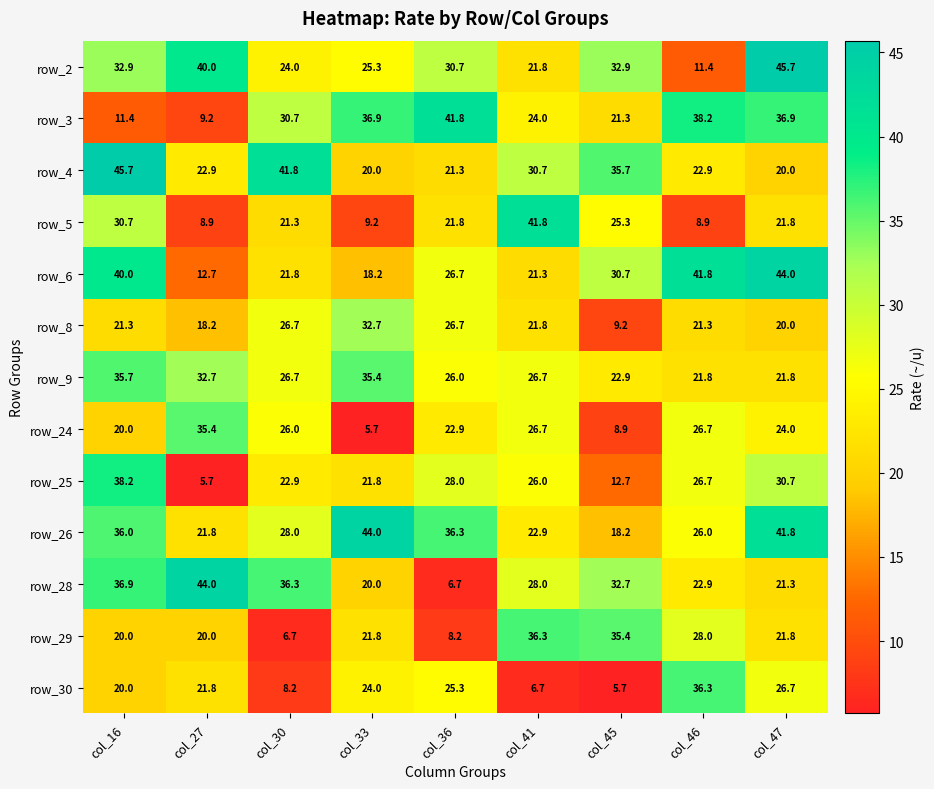

What is the difference between the second highest and minimum values in the row_3 series?

29.0